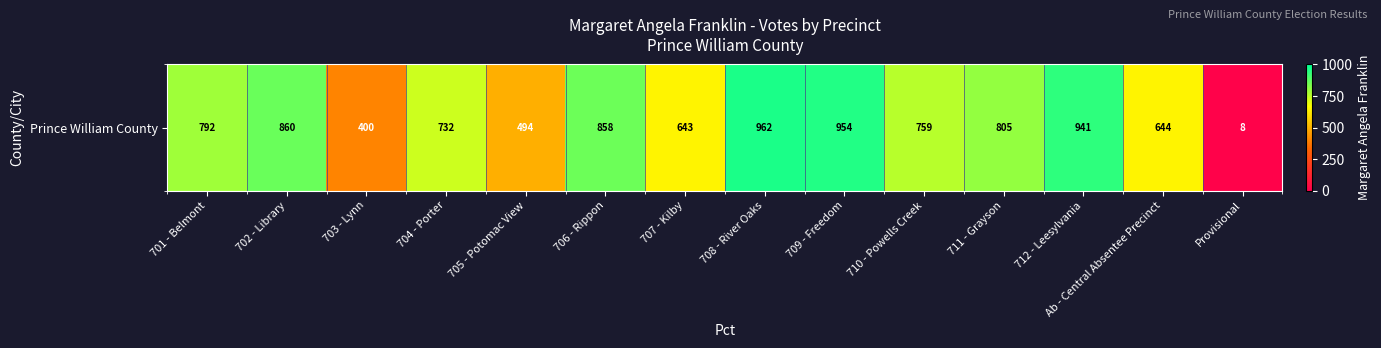

How many values are below 792?

7